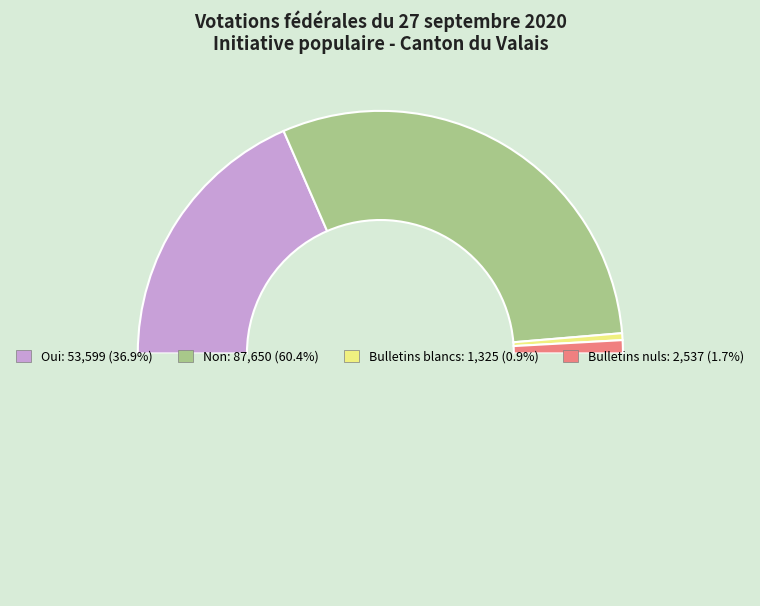

How many slices are in this pie chart?

5